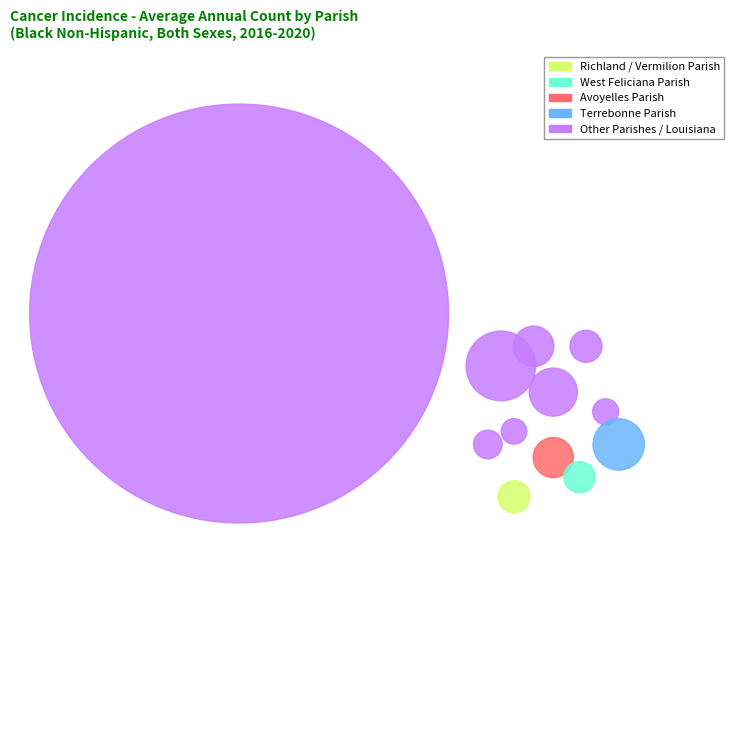

The Vermilion Parish slice represents 1% of the pie. True or false?

True